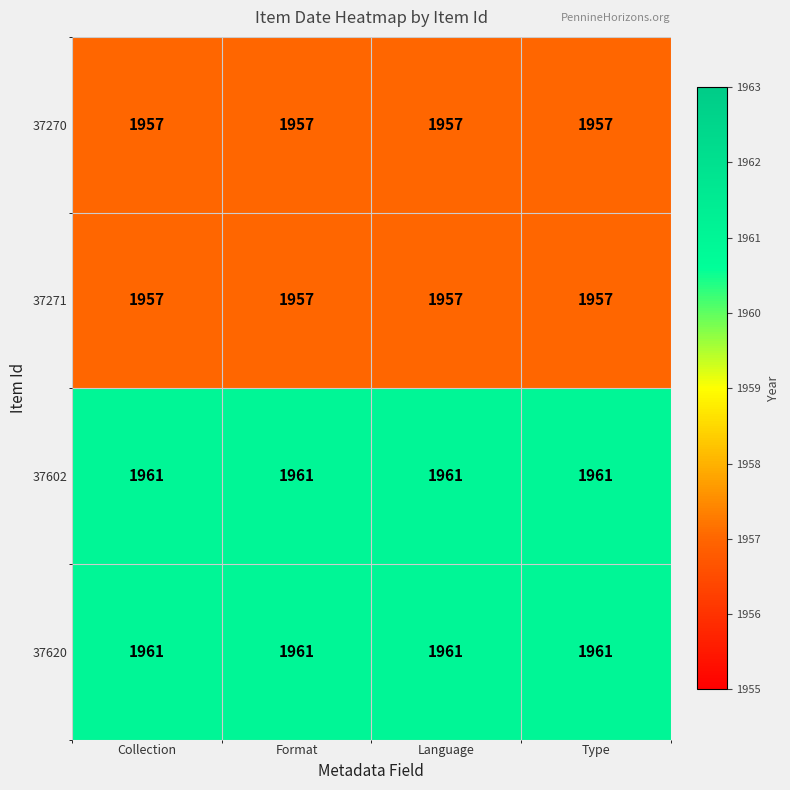

What is the total value across all series at Format?

7836